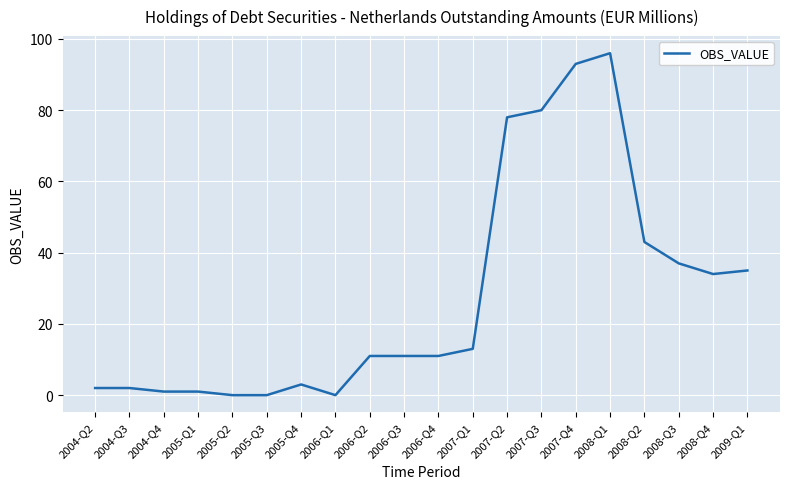

What is the difference between the maximum and second lowest values?

96